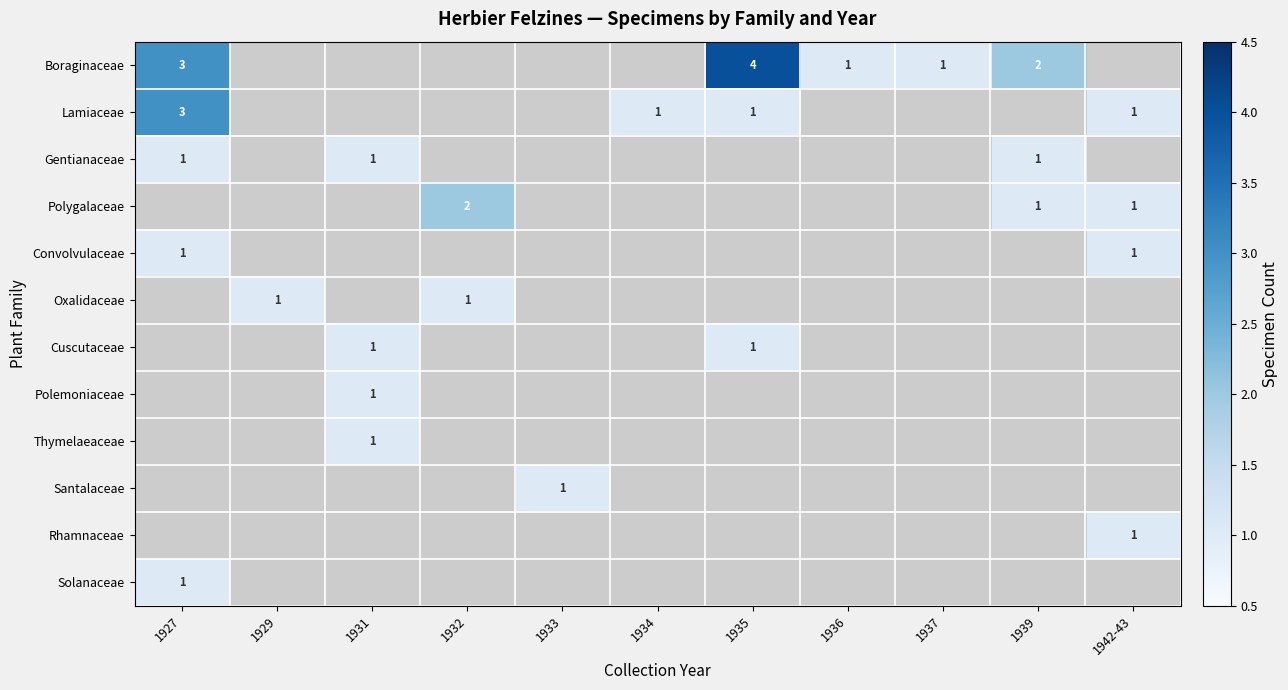

Between 1937 and 1931, which is larger?

1931